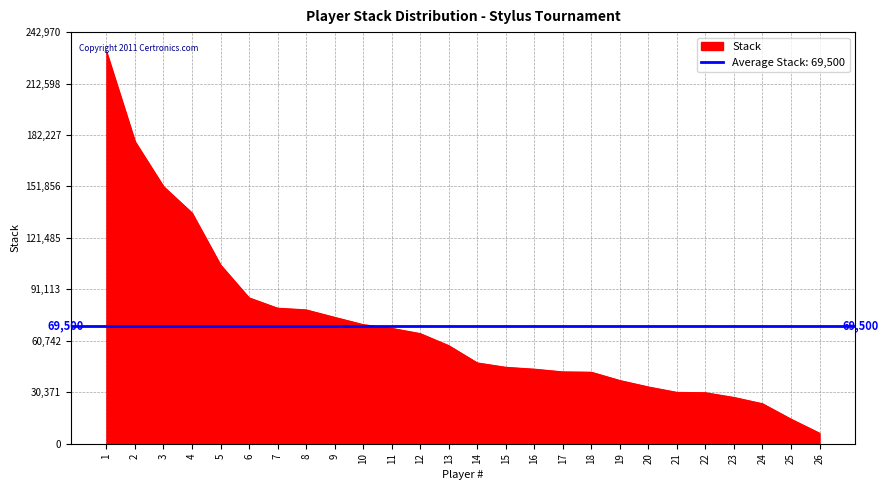

The chart shows a value of 45116 at 8. True or false?

False